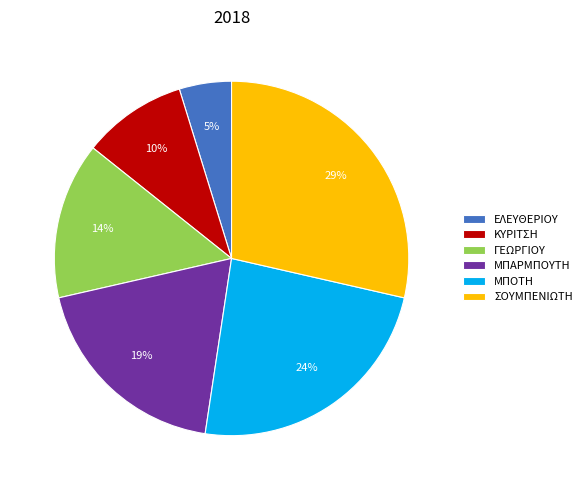

Which has a higher value, ΜΠΑΡΜΠΟΥΤΗ or ΣΟΥΜΠΕΝΙΩΤΗ?

ΣΟΥΜΠΕΝΙΩΤΗ